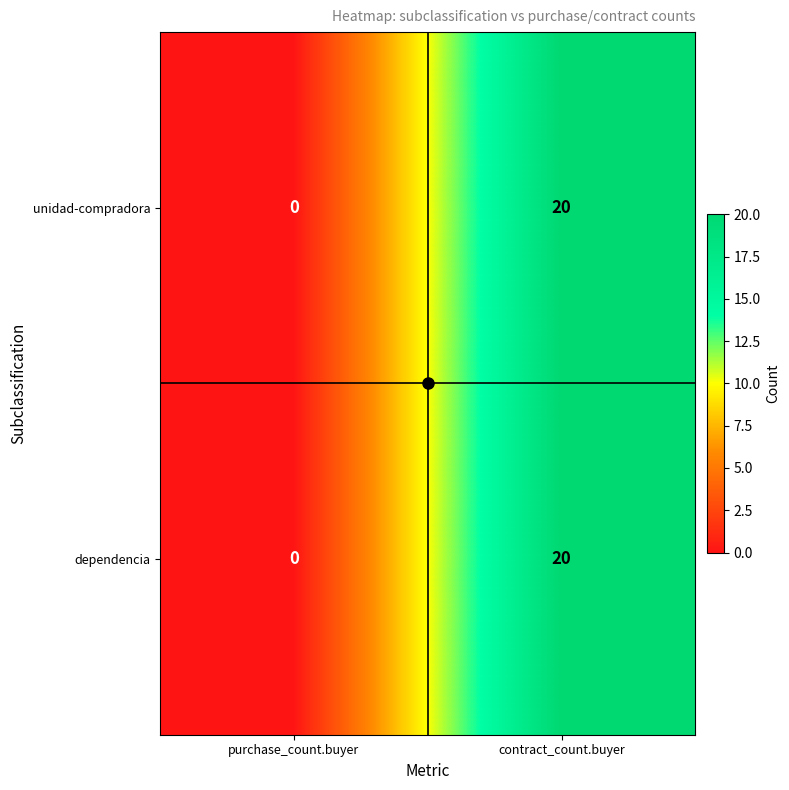

What is the difference between the unidad-compradora values at contract_count.buyer and purchase_count.buyer?

20